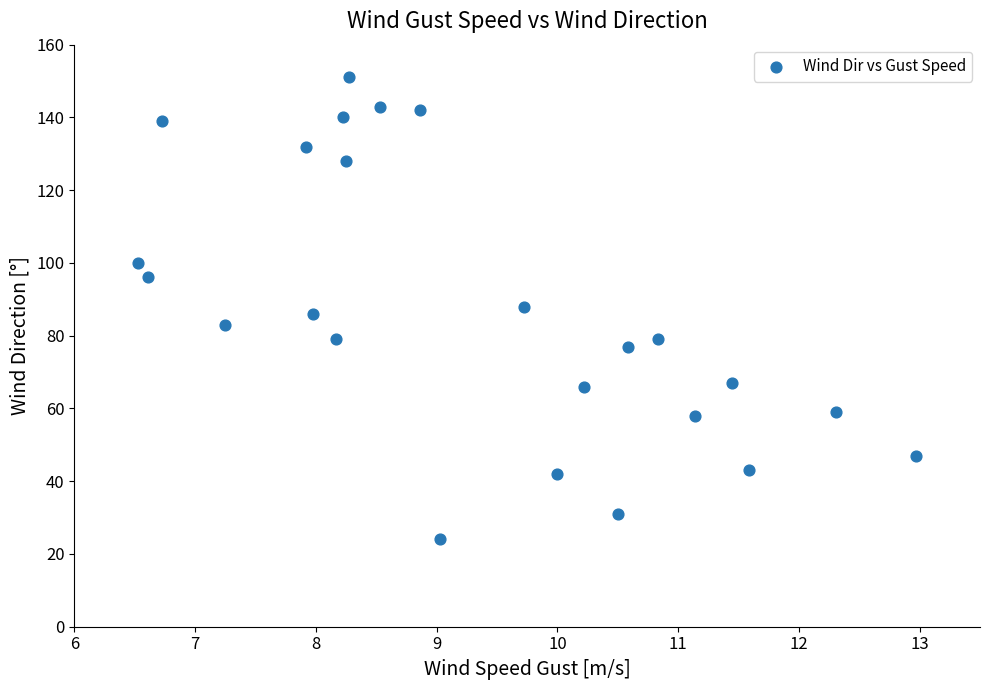

What is the range of Y values (max minus min)?

127